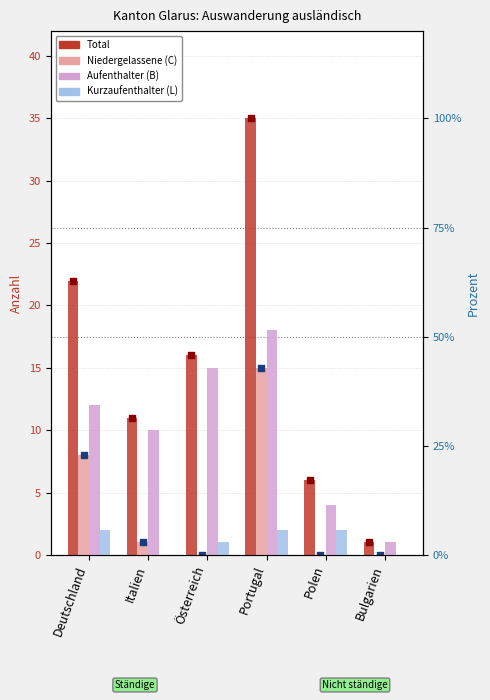

Which series reaches the maximum Y coordinate?

Total